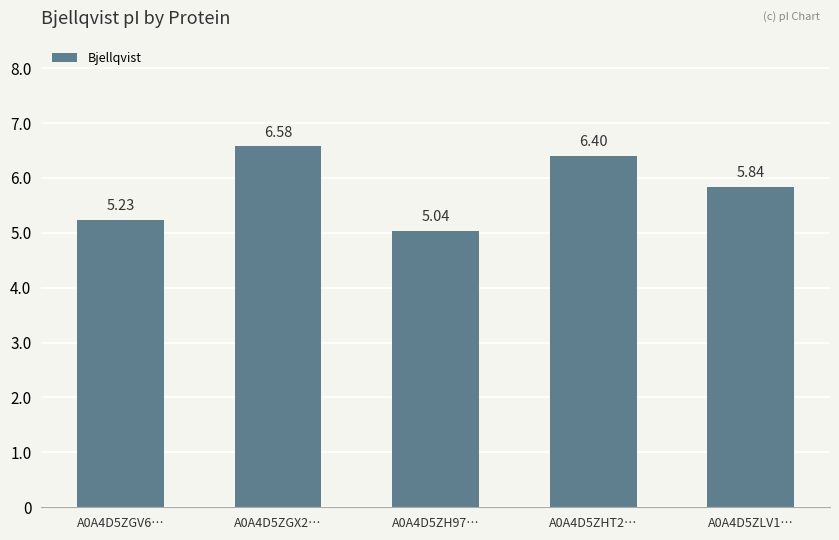

Approximately how many times larger is the value at A0A4D5ZGV6… compared to A0A4D5ZGX2…?

0.8